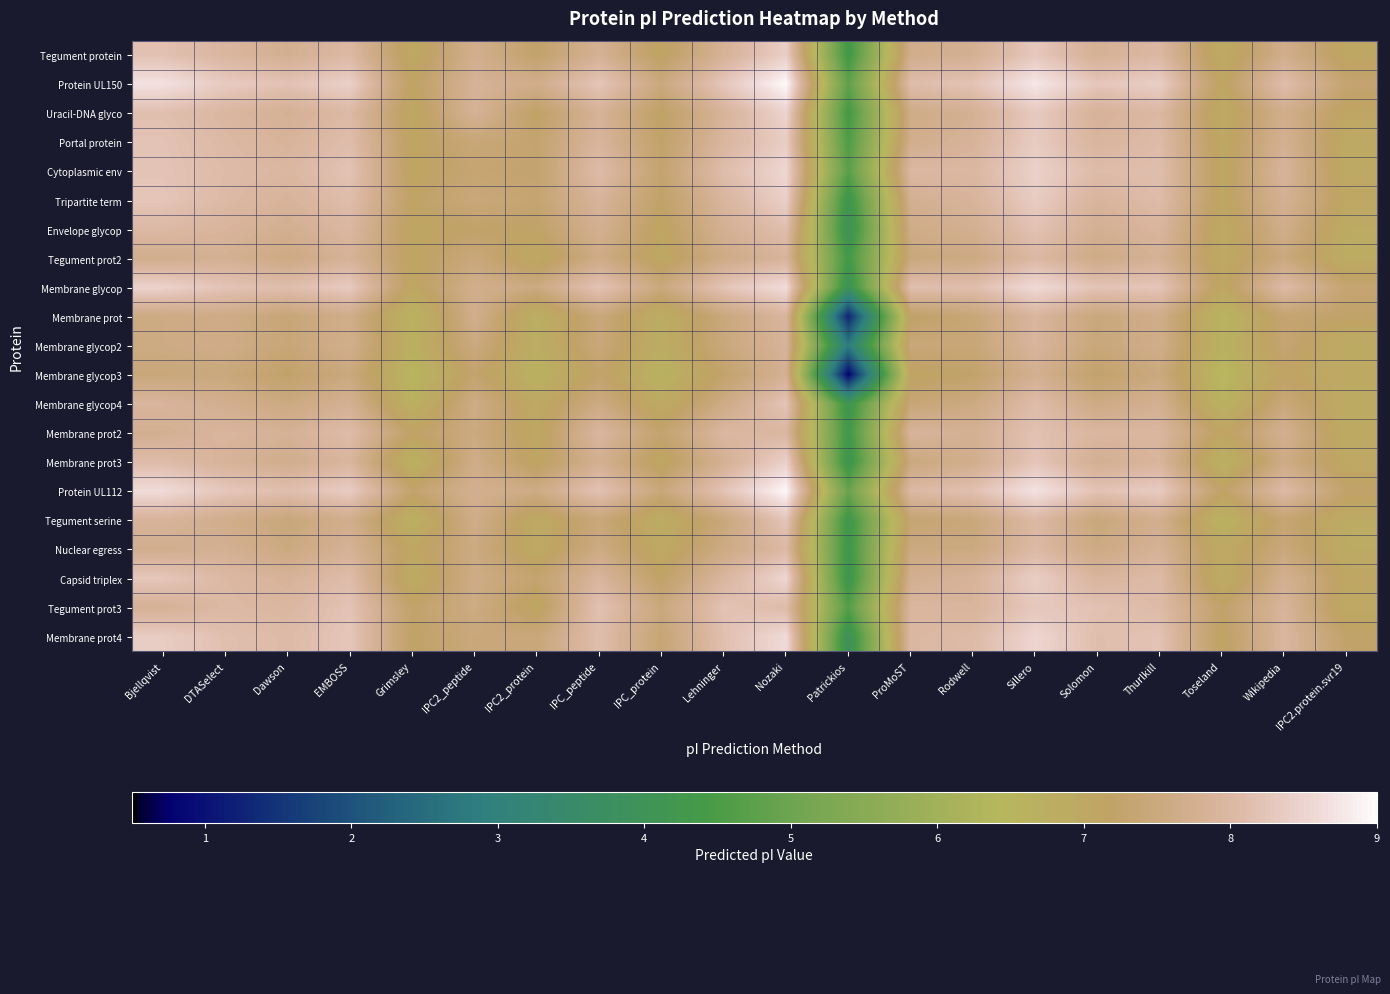

Reading left to right, what are all the values shown in this chart?

Tegument protein: Bjellqvist=8.2	DTASelect=8.0	Dawson=7.8	EMBOSS=8.0	Grimsley=7.0	IPC2_peptide=7.7	IPC2_protein=7.2	IPC_peptide=7.8	IPC_protein=7.1	Lehninger=7.8	Nozaki=8.4	Patrickios=4.3	ProMoST=7.7	Rodwell=7.8	Sillero=8.3	Solomon=7.8	Thurlkill=8.0	Toseland=6.9	Wikipedia=7.7	IPC2.protein.svr19=7.0
Protein UL150: Bjellqvist=8.7	DTASelect=8.3	Dawson=8.2	EMBOSS=8.4	Grimsley=7.1	IPC2_peptide=7.8	IPC2_protein=7.7	IPC_peptide=8.3	IPC_protein=7.5	Lehninger=8.3	Nozaki=9.0	Patrickios=4.8	ProMoST=8.1	Rodwell=8.2	Sillero=8.8	Solomon=8.3	Thurlkill=8.4	Toseland=7.1	Wikipedia=8.1	IPC2.protein.svr19=7.3
Uracil-DNA glyco: Bjellqvist=8.2	DTASelect=8.0	Dawson=7.8	EMBOSS=8.0	Grimsley=7.0	IPC2_peptide=7.8	IPC2_protein=7.2	IPC_peptide=7.8	IPC_protein=7.2	Lehninger=7.9	Nozaki=8.5	Patrickios=4.4	ProMoST=7.6	Rodwell=7.8	Sillero=8.3	Solomon=7.8	Thurlkill=8.0	Toseland=6.9	Wikipedia=7.7	IPC2.protein.svr19=7.1
Portal protein: Bjellqvist=8.2	DTASelect=8.0	Dawson=7.9	EMBOSS=8.1	Grimsley=7.1	IPC2_peptide=7.4	IPC2_protein=7.3	IPC_peptide=7.9	IPC_protein=7.2	Lehninger=8.0	Nozaki=8.4	Patrickios=4.5	ProMoST=7.7	Rodwell=7.9	Sillero=8.4	Solomon=7.9	Thurlkill=8.1	Toseland=7.0	Wikipedia=7.8	IPC2.protein.svr19=6.9
Cytoplasmic env: Bjellqvist=8.2	DTASelect=8.1	Dawson=8.0	EMBOSS=8.2	Grimsley=7.1	IPC2_peptide=7.4	IPC2_protein=7.3	IPC_peptide=8.1	IPC_protein=7.3	Lehninger=8.1	Nozaki=8.5	Patrickios=4.7	ProMoST=8.0	Rodwell=8.0	Sillero=8.4	Solomon=8.1	Thurlkill=8.1	Toseland=7.0	Wikipedia=7.9	IPC2.protein.svr19=6.9
Tripartite term: Bjellqvist=8.3	DTASelect=8.0	Dawson=7.9	EMBOSS=8.1	Grimsley=7.2	IPC2_peptide=7.5	IPC2_protein=7.3	IPC_peptide=7.9	IPC_protein=7.2	Lehninger=7.9	Nozaki=8.4	Patrickios=4.1	ProMoST=7.8	Rodwell=7.9	Sillero=8.4	Solomon=7.9	Thurlkill=8.1	Toseland=7.1	Wikipedia=7.8	IPC2.protein.svr19=7.1
Envelope glycop: Bjellqvist=8.0	DTASelect=7.9	Dawson=7.7	EMBOSS=8.0	Grimsley=7.1	IPC2_peptide=7.2	IPC2_protein=7.2	IPC_peptide=7.8	IPC_protein=7.1	Lehninger=7.8	Nozaki=8.1	Patrickios=3.9	ProMoST=7.6	Rodwell=7.8	Sillero=8.2	Solomon=7.8	Thurlkill=7.9	Toseland=7.0	Wikipedia=7.7	IPC2.protein.svr19=6.9
Tegument prot2: Bjellqvist=7.7	DTASelect=7.8	Dawson=7.6	EMBOSS=7.8	Grimsley=7.1	IPC2_peptide=7.5	IPC2_protein=7.0	IPC_peptide=7.6	IPC_protein=7.0	Lehninger=7.6	Nozaki=7.9	Patrickios=4.3	ProMoST=7.5	Rodwell=7.6	Sillero=8.0	Solomon=7.6	Thurlkill=7.8	Toseland=7.0	Wikipedia=7.5	IPC2.protein.svr19=6.8
Membrane glycop: Bjellqvist=8.5	DTASelect=8.2	Dawson=8.1	EMBOSS=8.3	Grimsley=7.1	IPC2_peptide=7.7	IPC2_protein=7.6	IPC_peptide=8.2	IPC_protein=7.5	Lehninger=8.2	Nozaki=8.6	Patrickios=3.9	ProMoST=8.2	Rodwell=8.1	Sillero=8.6	Solomon=8.2	Thurlkill=8.3	Toseland=7.0	Wikipedia=8.1	IPC2.protein.svr19=7.3
Membrane prot: Bjellqvist=7.6	DTASelect=7.6	Dawson=7.4	EMBOSS=7.7	Grimsley=6.6	IPC2_peptide=7.7	IPC2_protein=6.7	IPC_peptide=7.5	IPC_protein=6.8	Lehninger=7.5	Nozaki=7.9	Patrickios=1.3	ProMoST=7.2	Rodwell=7.4	Sillero=7.9	Solomon=7.5	Thurlkill=7.7	Toseland=6.5	Wikipedia=7.3	IPC2.protein.svr19=7.2
Membrane glycop2: Bjellqvist=7.6	DTASelect=7.6	Dawson=7.4	EMBOSS=7.7	Grimsley=6.8	IPC2_peptide=7.5	IPC2_protein=6.8	IPC_peptide=7.5	IPC_protein=6.8	Lehninger=7.5	Nozaki=7.9	Patrickios=2.8	ProMoST=7.5	Rodwell=7.4	Sillero=7.9	Solomon=7.5	Thurlkill=7.7	Toseland=6.7	Wikipedia=7.4	IPC2.protein.svr19=6.9
Membrane glycop3: Bjellqvist=7.5	DTASelect=7.5	Dawson=7.2	EMBOSS=7.5	Grimsley=6.5	IPC2_peptide=7.3	IPC2_protein=6.6	IPC_peptide=7.2	IPC_protein=6.6	Lehninger=7.3	Nozaki=7.8	Patrickios=0.8	ProMoST=7.1	Rodwell=7.2	Sillero=7.8	Solomon=7.2	Thurlkill=7.5	Toseland=6.5	Wikipedia=7.2	IPC2.protein.svr19=6.9
Membrane glycop4: Bjellqvist=7.9	DTASelect=7.7	Dawson=7.5	EMBOSS=7.8	Grimsley=6.7	IPC2_peptide=7.6	IPC2_protein=7.0	IPC_peptide=7.6	IPC_protein=6.9	Lehninger=7.6	Nozaki=8.2	Patrickios=4.1	ProMoST=7.4	Rodwell=7.5	Sillero=8.1	Solomon=7.6	Thurlkill=7.8	Toseland=6.6	Wikipedia=7.5	IPC2.protein.svr19=6.9
Membrane prot2: Bjellqvist=7.8	DTASelect=7.9	Dawson=7.8	EMBOSS=8.1	Grimsley=7.2	IPC2_peptide=7.5	IPC2_protein=7.0	IPC_peptide=8.0	IPC_protein=7.3	Lehninger=8.0	Nozaki=8.0	Patrickios=4.3	ProMoST=7.9	Rodwell=7.8	Sillero=8.2	Solomon=8.0	Thurlkill=8.0	Toseland=7.1	Wikipedia=7.8	IPC2.protein.svr19=6.9
Membrane prot3: Bjellqvist=8.1	DTASelect=7.9	Dawson=7.7	EMBOSS=7.9	Grimsley=6.7	IPC2_peptide=7.6	IPC2_protein=7.1	IPC_peptide=7.8	IPC_protein=7.0	Lehninger=7.8	Nozaki=8.4	Patrickios=4.1	ProMoST=7.5	Rodwell=7.7	Sillero=8.3	Solomon=7.8	Thurlkill=7.9	Toseland=6.6	Wikipedia=7.6	IPC2.protein.svr19=7.0
Protein UL112: Bjellqvist=8.6	DTASelect=8.3	Dawson=8.1	EMBOSS=8.4	Grimsley=7.3	IPC2_peptide=7.8	IPC2_protein=7.6	IPC_peptide=8.2	IPC_protein=7.5	Lehninger=8.2	Nozaki=9.0	Patrickios=4.9	ProMoST=8.0	Rodwell=8.2	Sillero=8.7	Solomon=8.2	Thurlkill=8.4	Toseland=7.2	Wikipedia=8.1	IPC2.protein.svr19=7.2
Tegument serine: Bjellqvist=7.9	DTASelect=7.7	Dawson=7.4	EMBOSS=7.7	Grimsley=6.7	IPC2_peptide=7.7	IPC2_protein=6.9	IPC_peptide=7.5	IPC_protein=6.8	Lehninger=7.5	Nozaki=8.3	Patrickios=4.2	ProMoST=7.4	Rodwell=7.5	Sillero=8.0	Solomon=7.5	Thurlkill=7.7	Toseland=6.6	Wikipedia=7.4	IPC2.protein.svr19=6.9
Nuclear egress: Bjellqvist=7.7	DTASelect=7.8	Dawson=7.5	EMBOSS=7.8	Grimsley=7.1	IPC2_peptide=7.6	IPC2_protein=6.9	IPC_peptide=7.6	IPC_protein=7.0	Lehninger=7.6	Nozaki=8.0	Patrickios=4.2	ProMoST=7.5	Rodwell=7.5	Sillero=8.0	Solomon=7.6	Thurlkill=7.8	Toseland=7.0	Wikipedia=7.5	IPC2.protein.svr19=6.9
Capsid triplex: Bjellqvist=8.3	DTASelect=8.0	Dawson=7.9	EMBOSS=8.1	Grimsley=6.9	IPC2_peptide=7.6	IPC2_protein=7.3	IPC_peptide=7.9	IPC_protein=7.2	Lehninger=8.0	Nozaki=8.5	Patrickios=4.1	ProMoST=7.7	Rodwell=7.9	Sillero=8.4	Solomon=7.9	Thurlkill=8.1	Toseland=6.8	Wikipedia=7.8	IPC2.protein.svr19=7.1
Tegument prot3: Bjellqvist=7.8	DTASelect=8.0	Dawson=8.0	EMBOSS=8.2	Grimsley=7.2	IPC2_peptide=7.6	IPC2_protein=7.0	IPC_peptide=8.2	IPC_protein=7.5	Lehninger=8.2	Nozaki=8.1	Patrickios=4.6	ProMoST=8.0	Rodwell=7.9	Sillero=8.3	Solomon=8.2	Thurlkill=8.1	Toseland=7.2	Wikipedia=7.9	IPC2.protein.svr19=7.0
Membrane prot4: Bjellqvist=8.4	DTASelect=8.2	Dawson=8.1	EMBOSS=8.3	Grimsley=7.2	IPC2_peptide=7.5	IPC2_protein=7.5	IPC_peptide=8.1	IPC_protein=7.4	Lehninger=8.2	Nozaki=8.6	Patrickios=3.9	ProMoST=8.0	Rodwell=8.1	Sillero=8.5	Solomon=8.1	Thurlkill=8.2	Toseland=7.1	Wikipedia=8.0	IPC2.protein.svr19=7.2